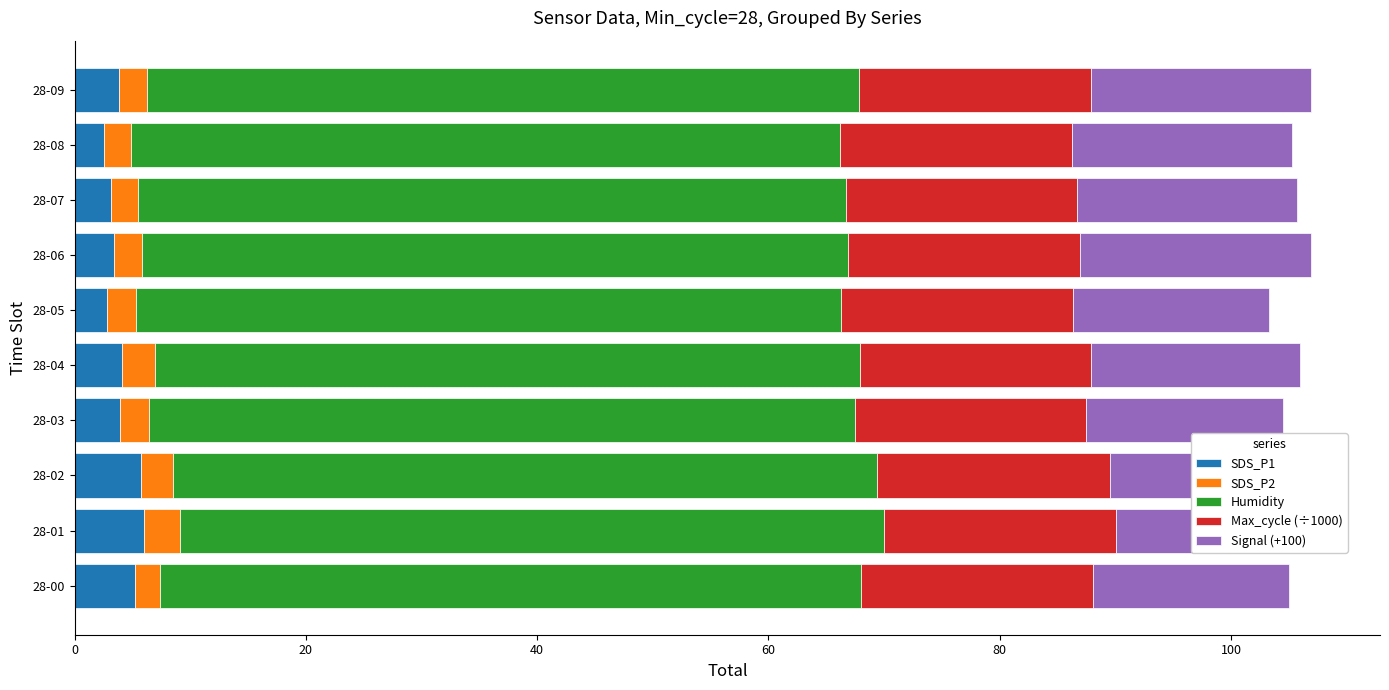

Count the number of data series in this chart.

5